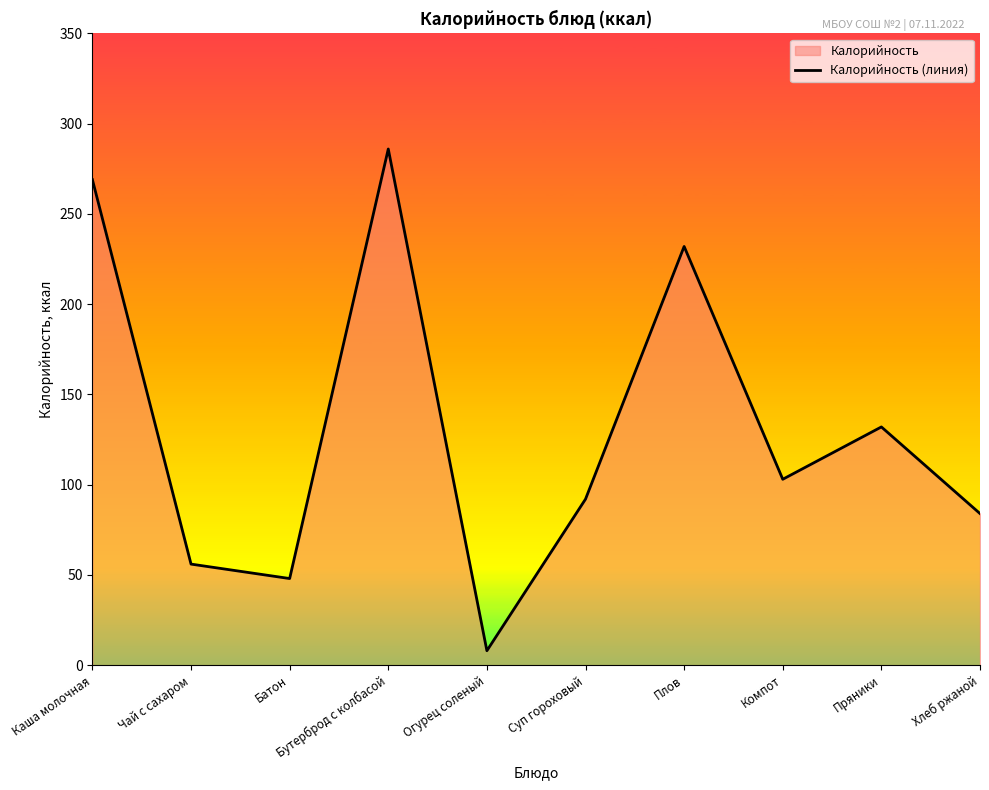

Reading left to right, what are all the values shown in this chart?

269	56	48	286	8	92	232	103	132	84